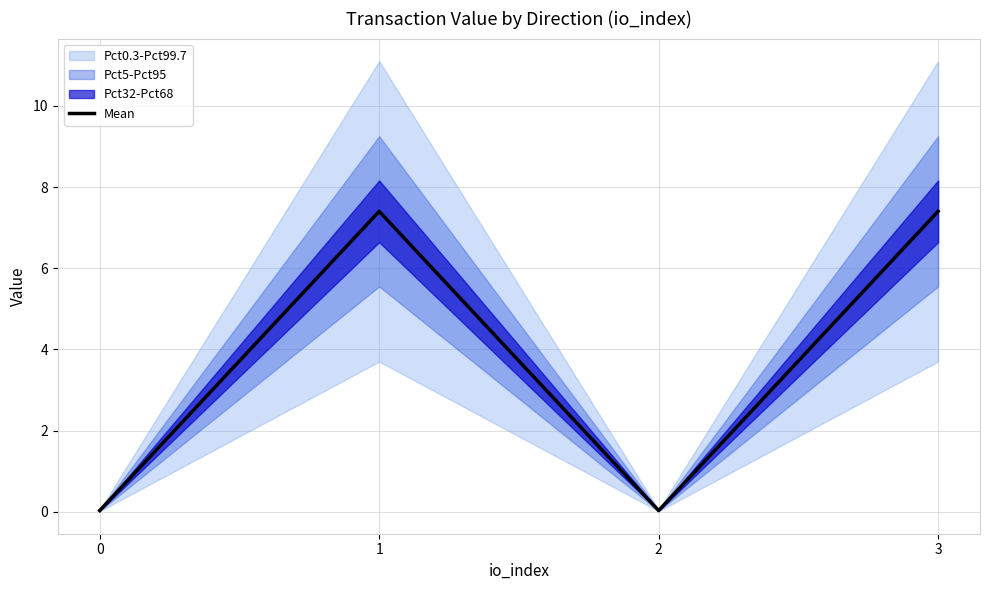

What value does the data have at 3?

7.4